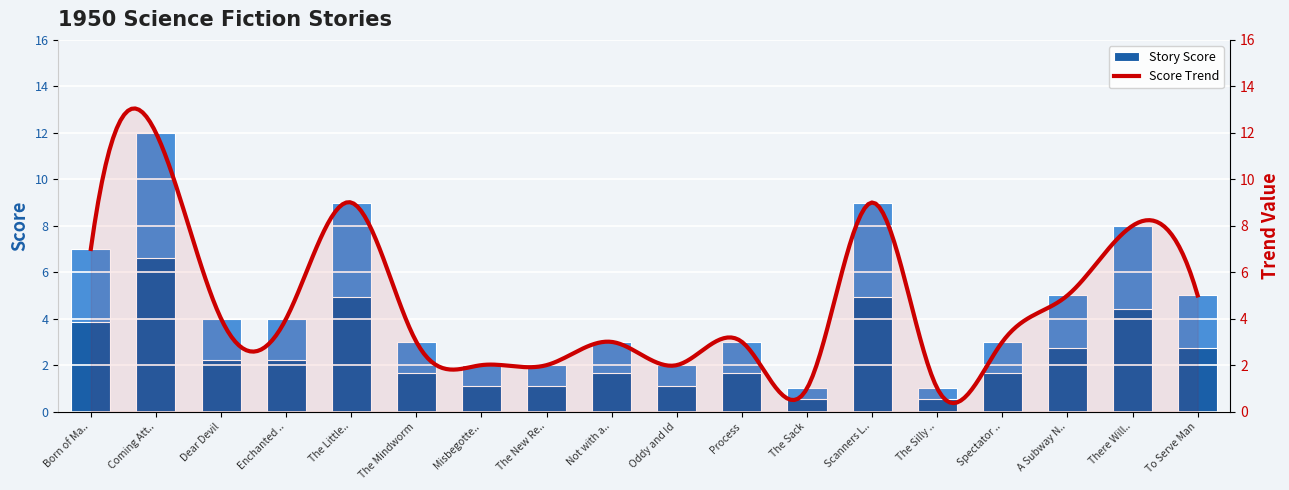

What is the smallest value displayed?

1